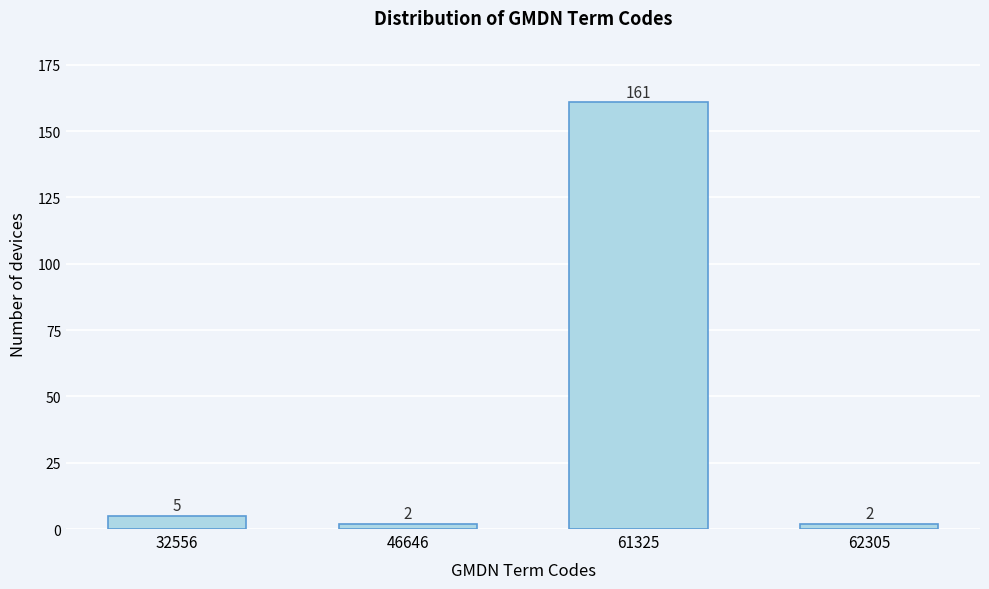

Reading right to left, what are all the values shown in this chart?

2	161	2	5